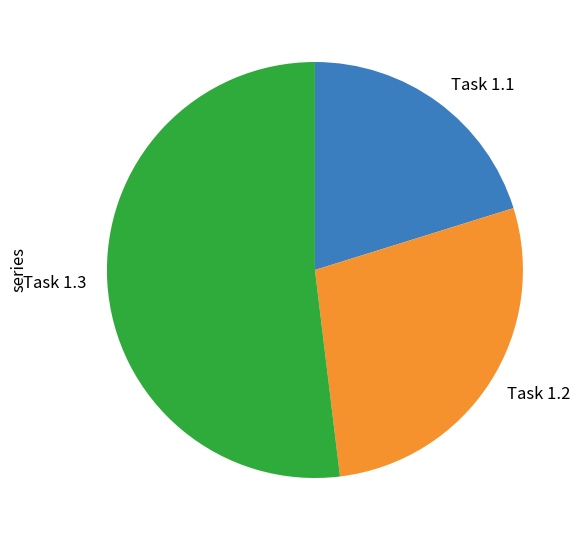

Which category accounts for the majority?

Task 1.3